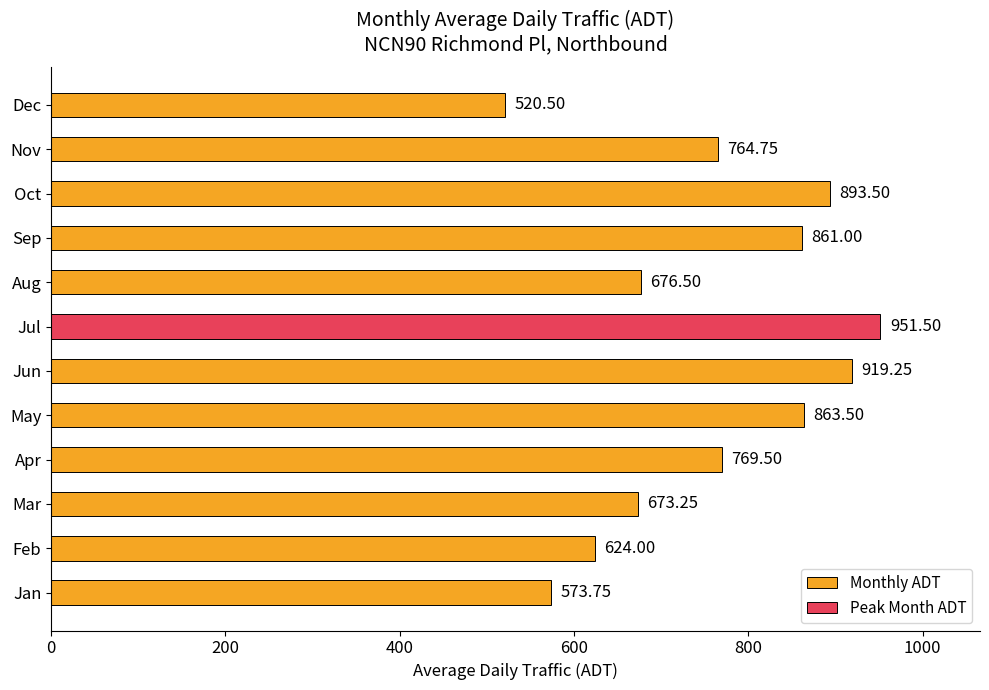

Rank the categories by value from highest to lowest.

Jul, Jun, Oct, May, Sep, Apr, Nov, Aug, Mar, Feb, Jan, Dec